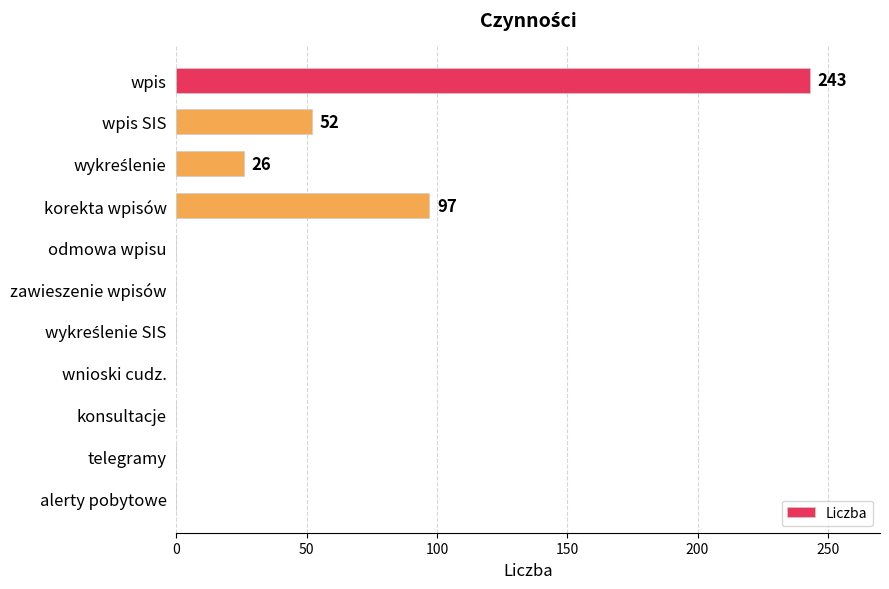

At which category does the chart reach its peak across all series?

wpis